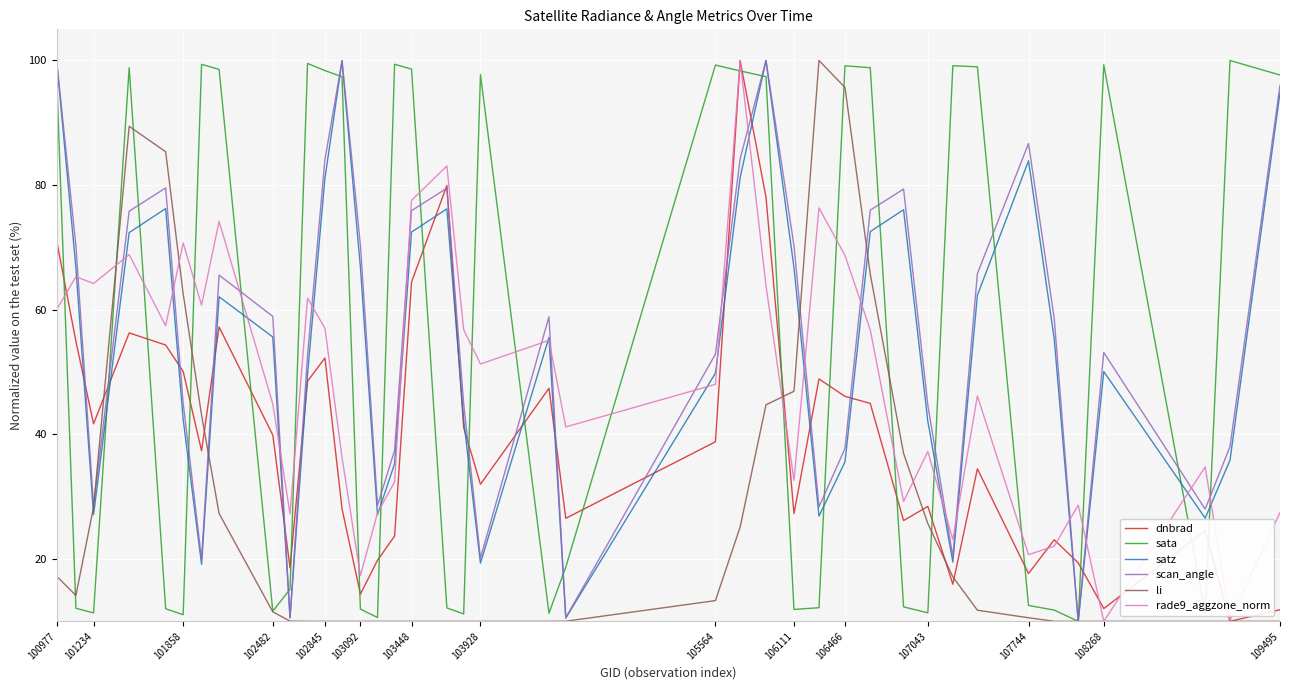

What is the minimum value shown in the chart?

10.0